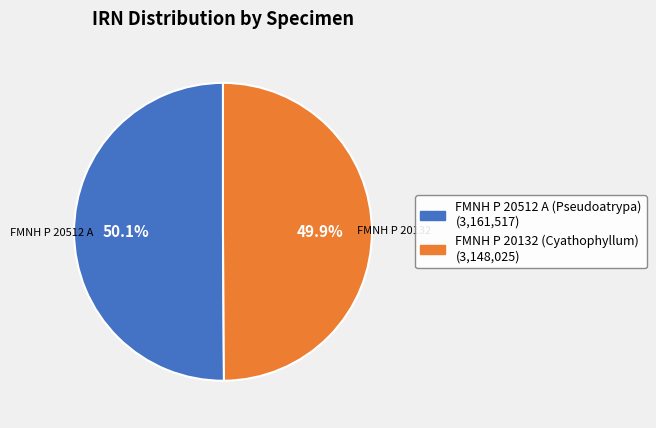

To the nearest percent, what portion does FMNH P 20512 A (Pseudoatrypa) represent?

50%